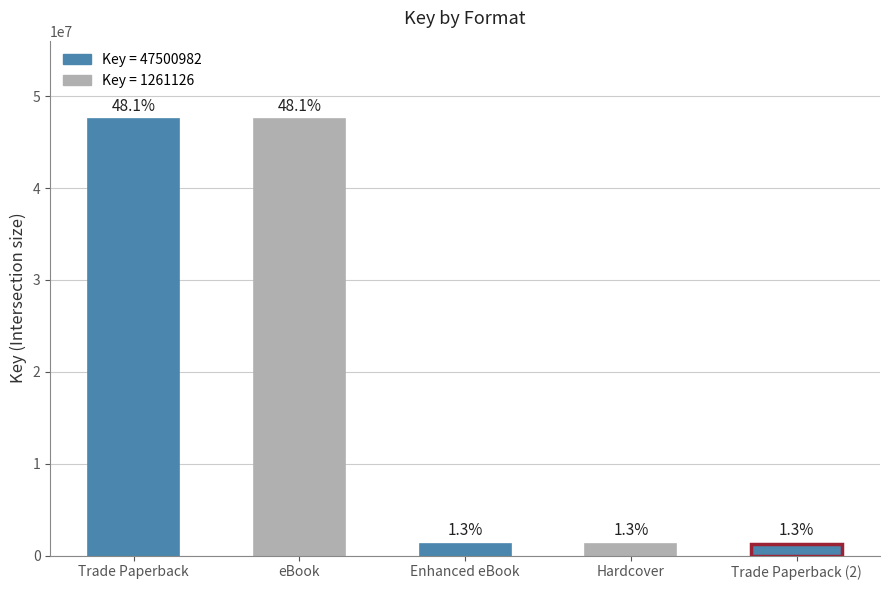

Are the bars horizontal?

No